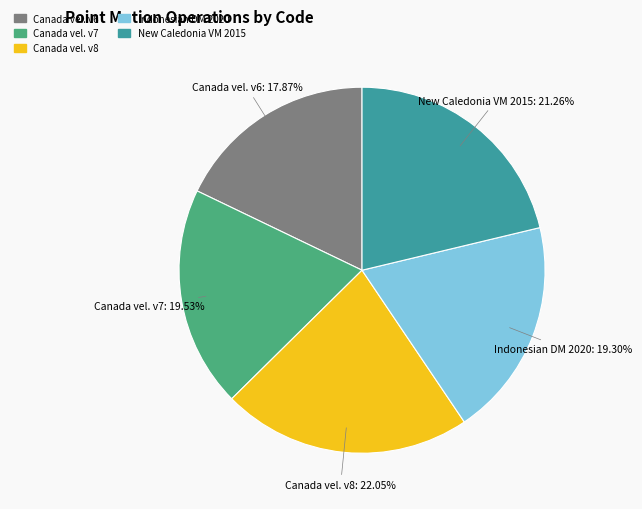

Which slice is the smallest?

Canada vel. v6